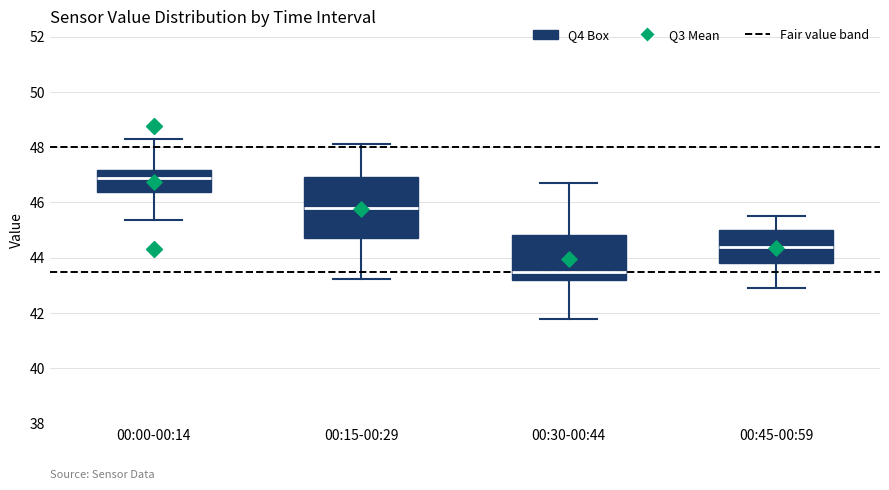

Which box's median line is the highest?

00:00-00:14